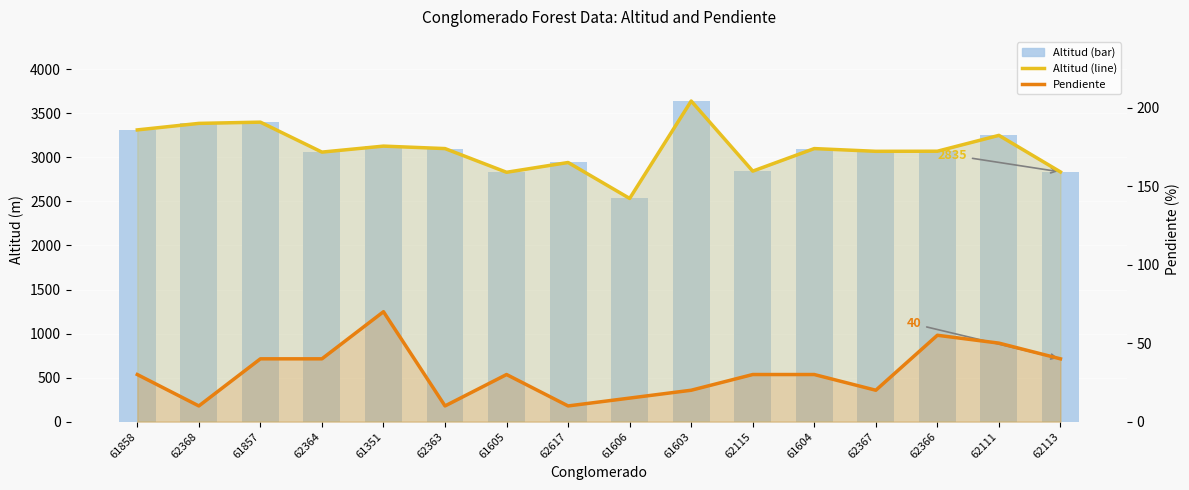

Rank the categories by Altitud (line) value from highest to lowest.

61603, 61857, 62368, 61858, 62111, 61351, 62363, 61604, 62366, 62367, 62364, 62617, 62115, 62113, 61605, 61606